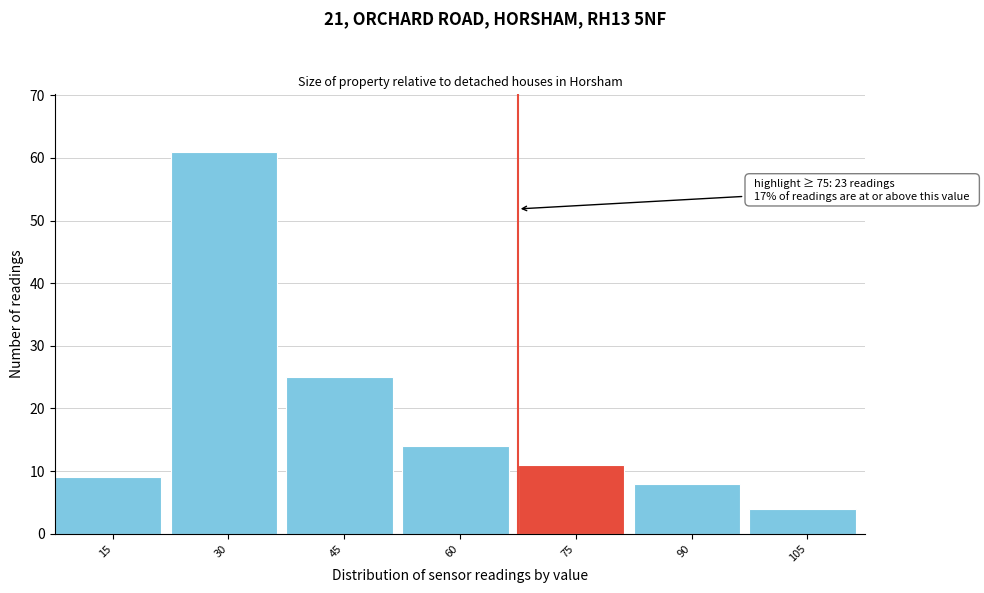

Reading left to right, transcribe all the data shown in this chart.

15=9	30=61	45=25	60=14	75=11	90=8	105=4